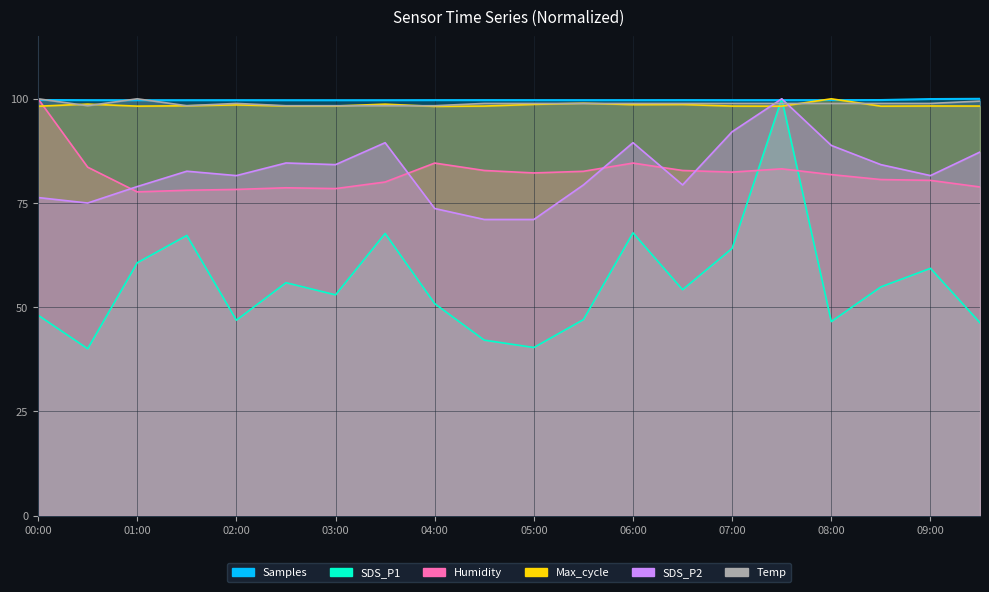

What is the smallest value displayed?

40.0